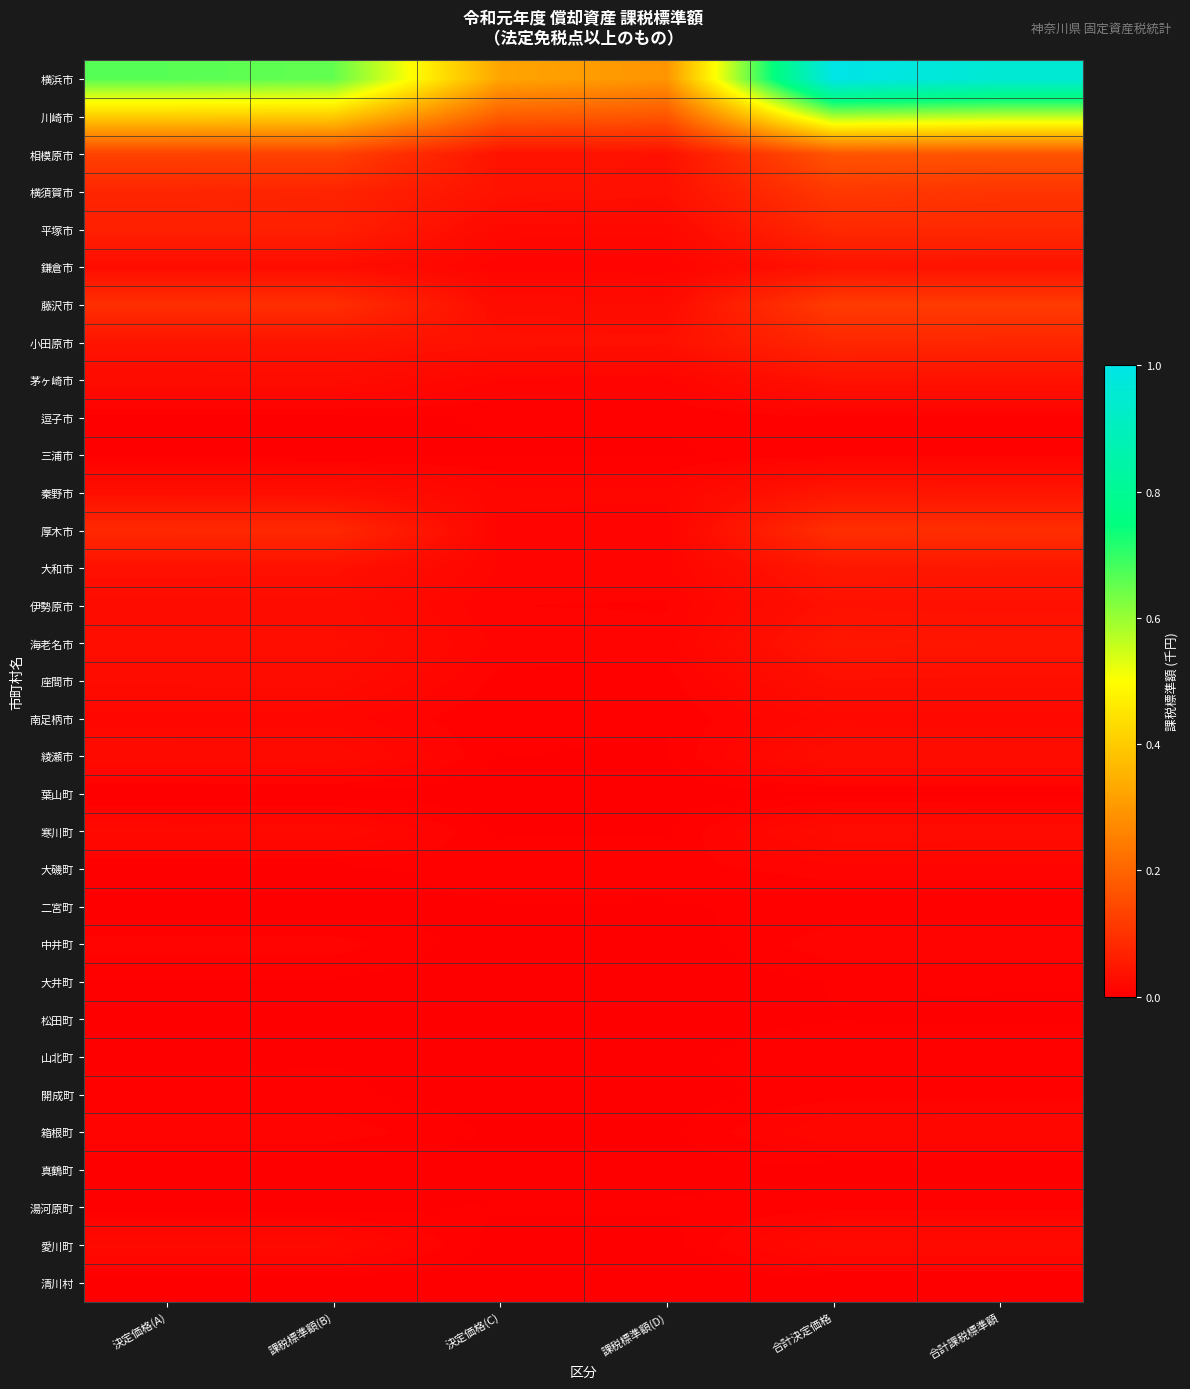

What is the difference between the highest and lowest values at 決定価格(A)?

0.7